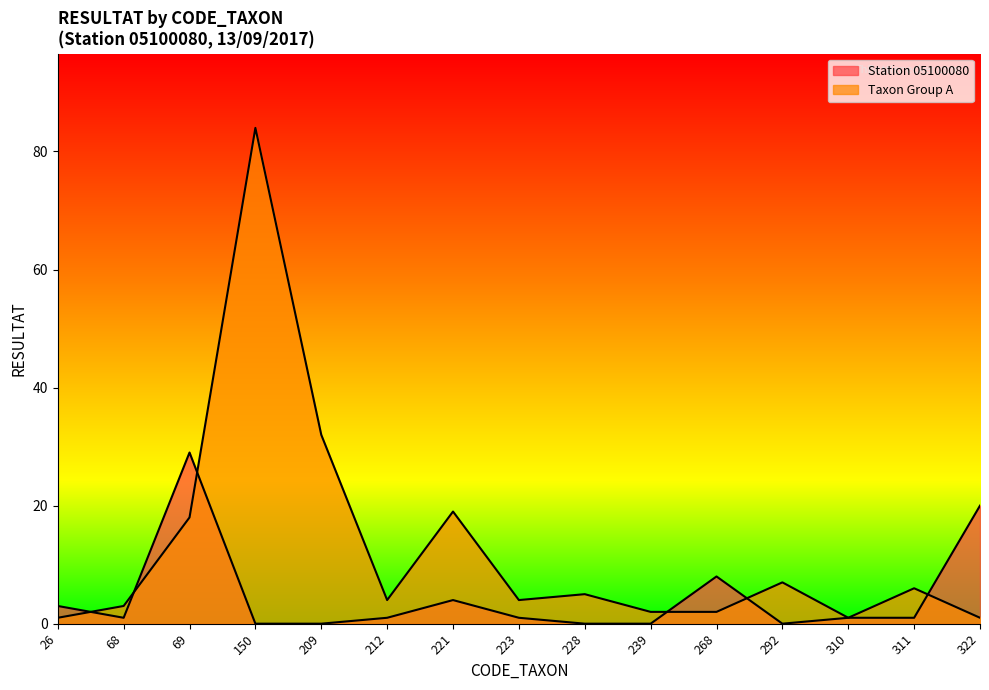

What are all the series names shown in the legend?

Station 05100080, Taxon Group A